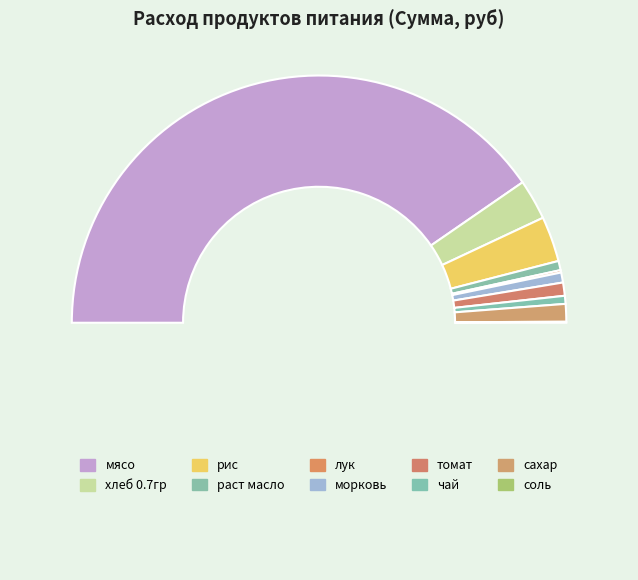

Count the number of slices in the pie.

10